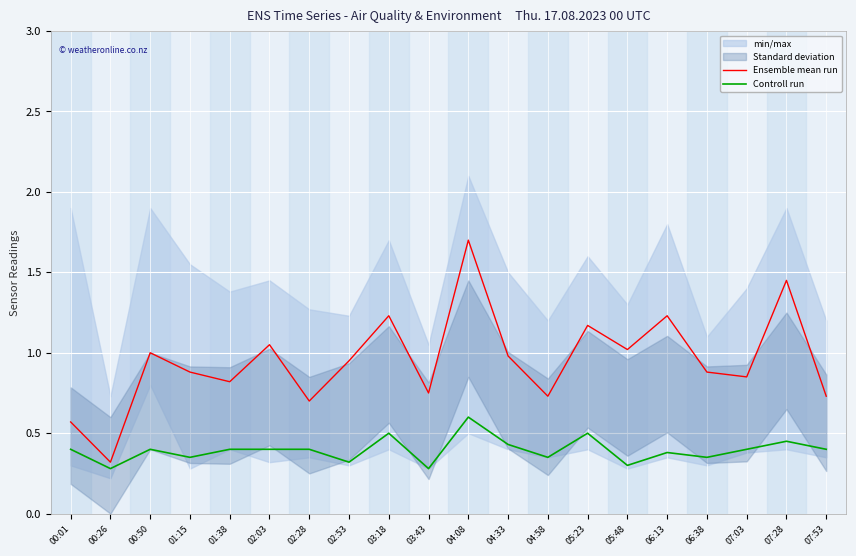

Is the value of Controll run at 00:50 greater than the value of Ensemble mean run at 00:50?

No